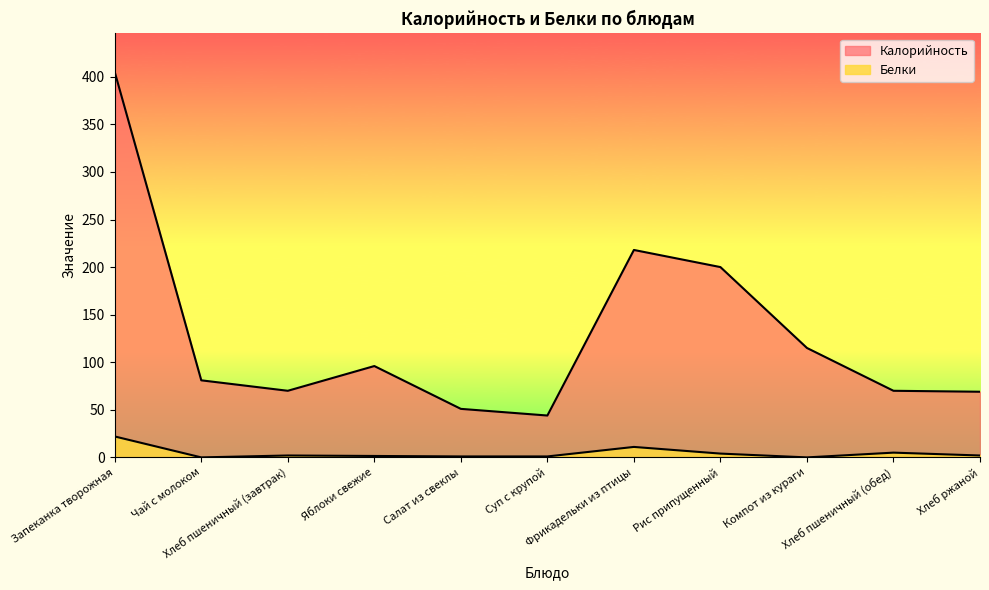

Is it true that Белки equals 4.0 at Рис припущенный?

True